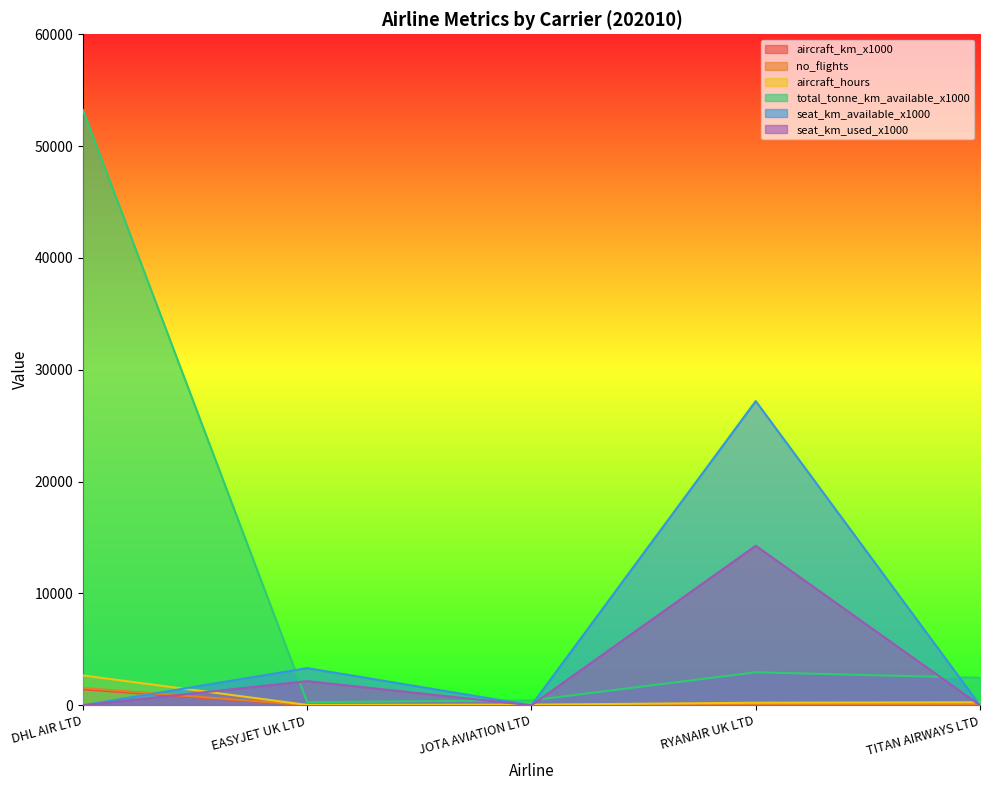

What is the label of the 2nd point from the right?

RYANAIR UK LTD